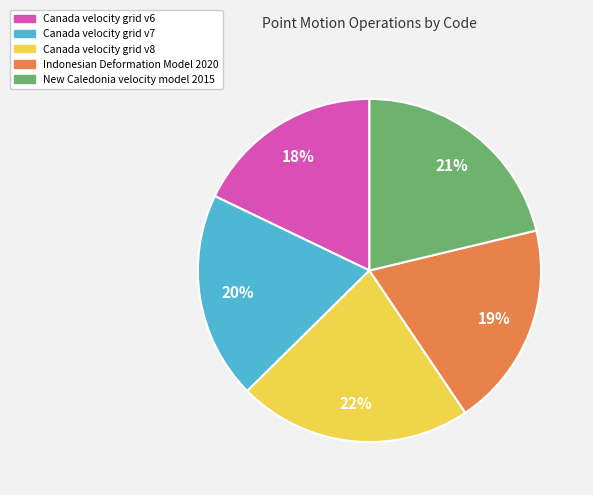

To the nearest percent, what is the difference between the largest and smallest slice percentages?

4%